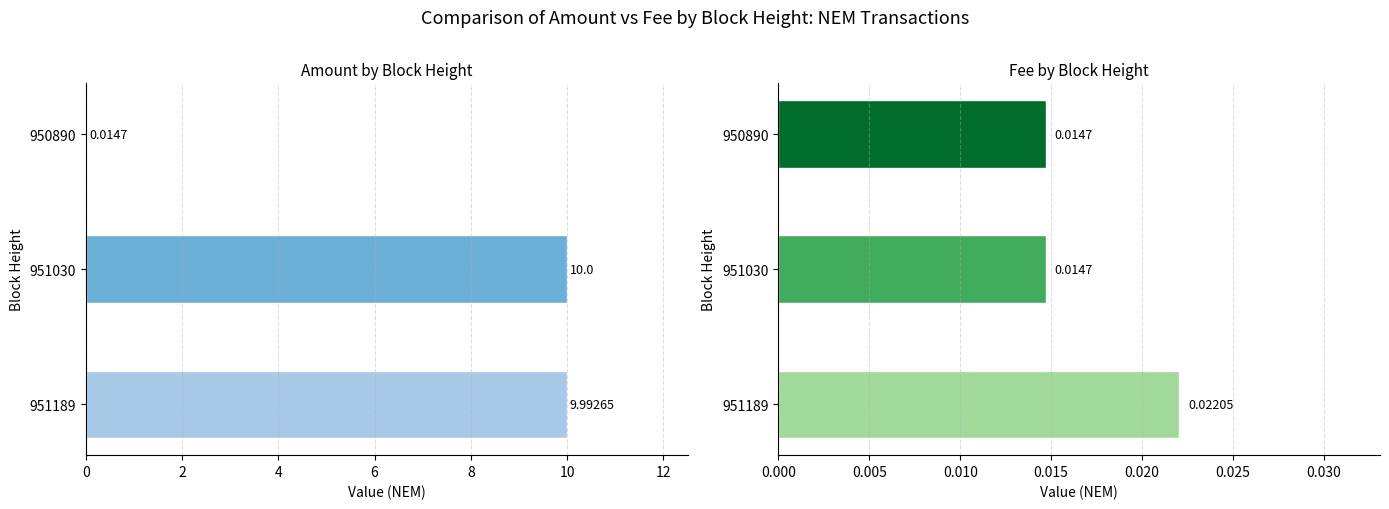

What is the greatest value displayed?

10.0